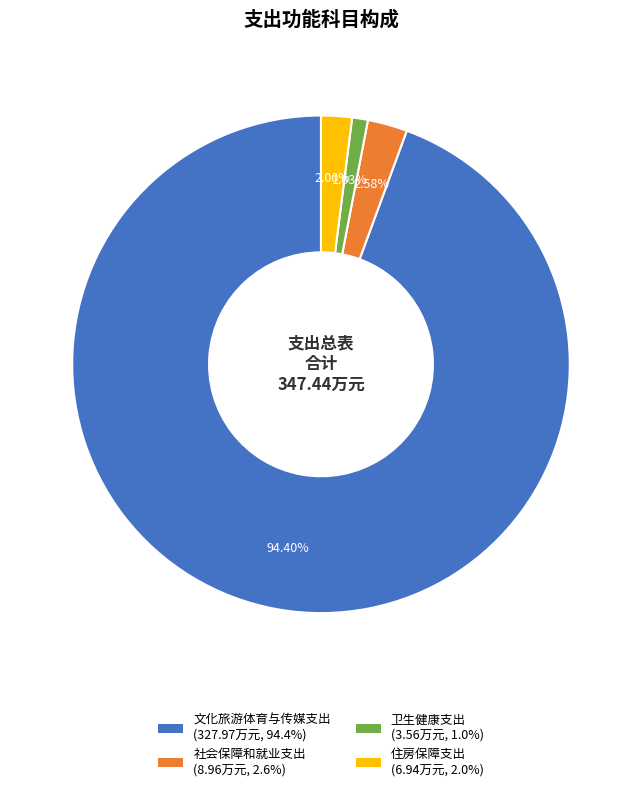

To the nearest percent, what percentage of the pie is 卫生健康支出?

1%